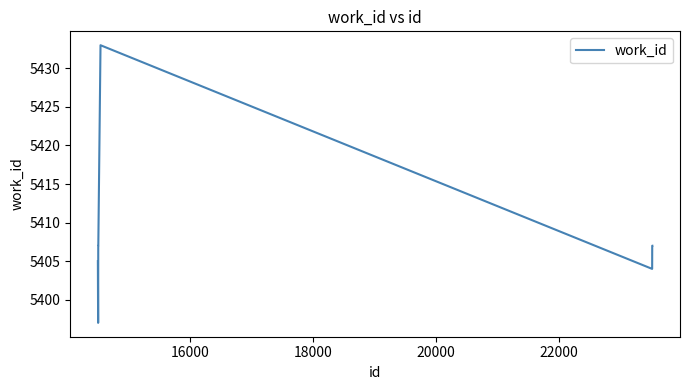

What is the smallest value displayed?

5397